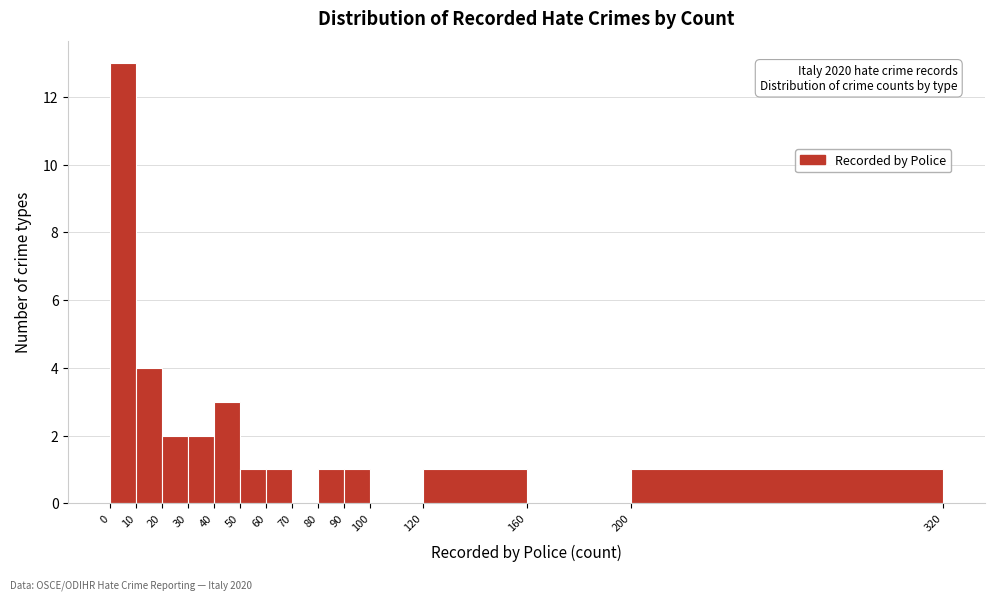

Over which range of the x-axis is the bar tallest?

0 to 10